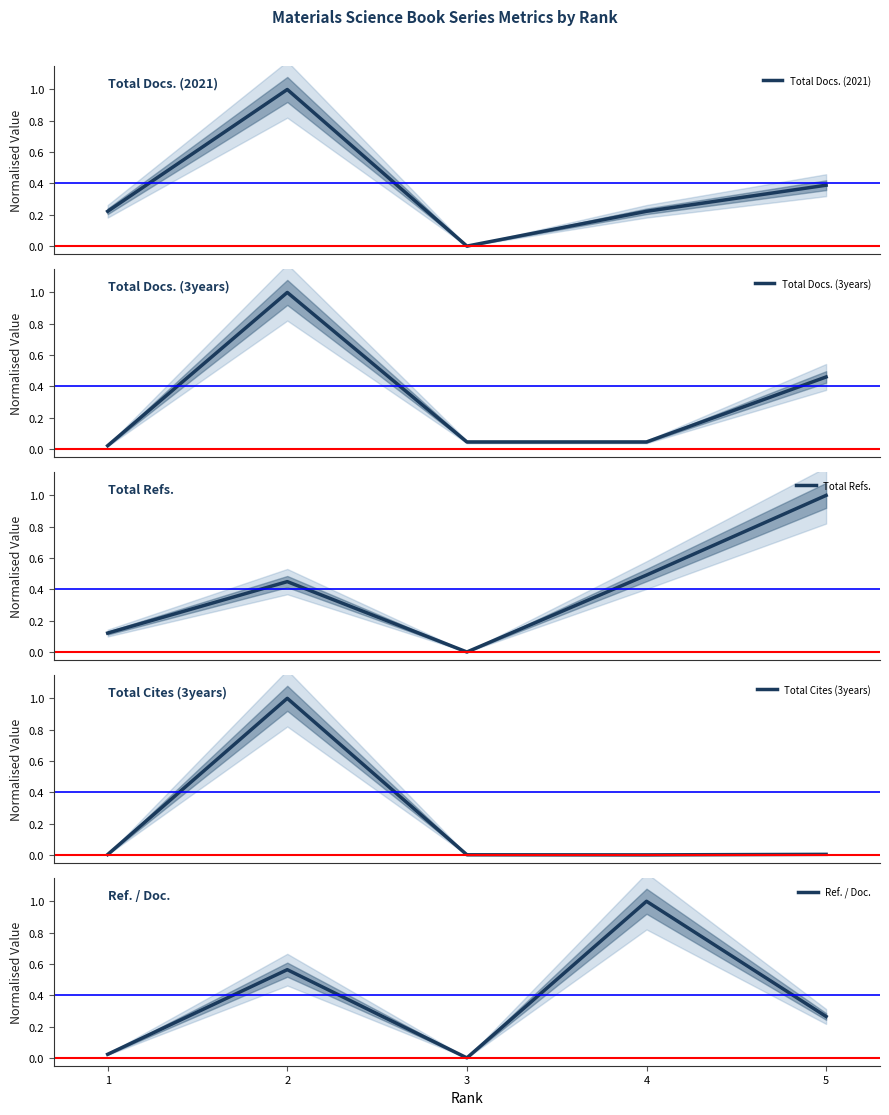

What is the highest value of the Total Cites (3years) series?

1.0